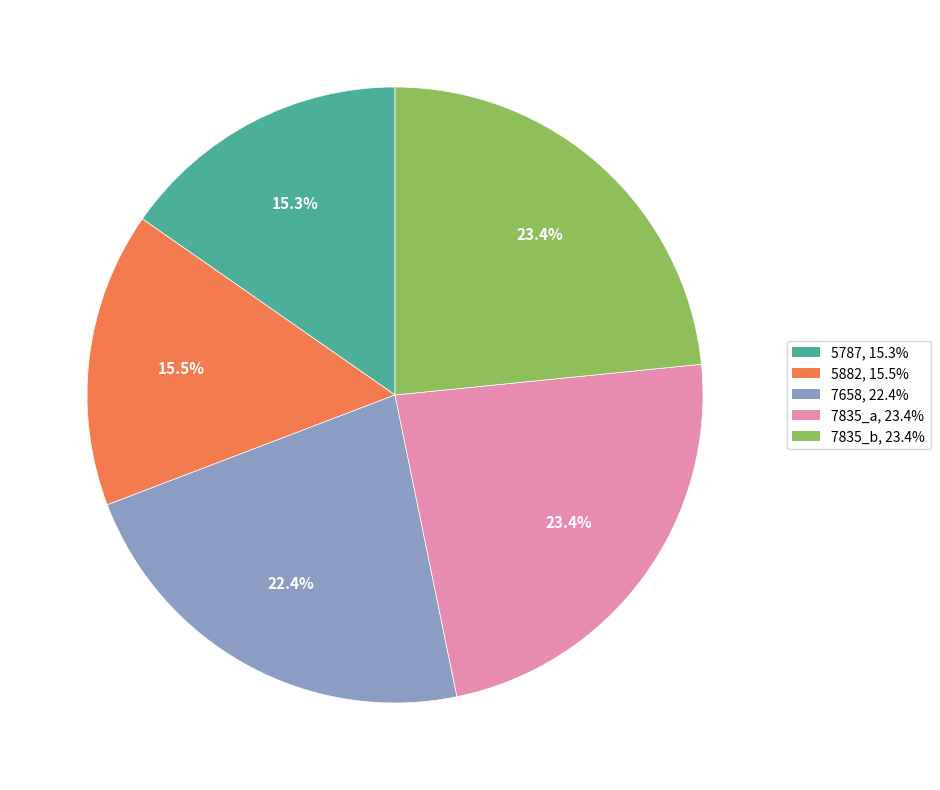

Does 7658 represent more than half of the total?

No